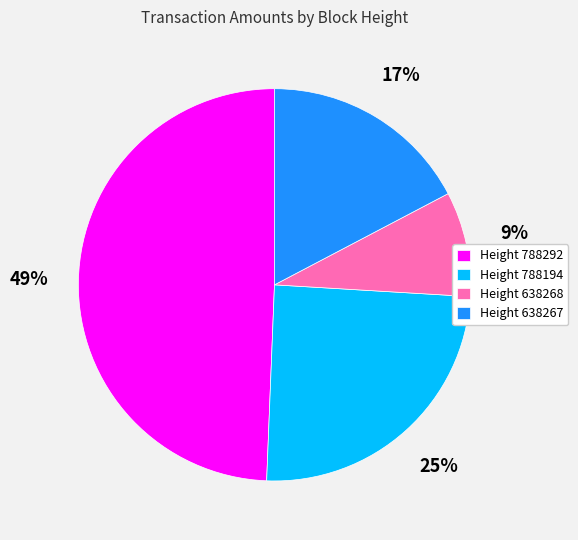

Which slice is the largest?

Height 788292